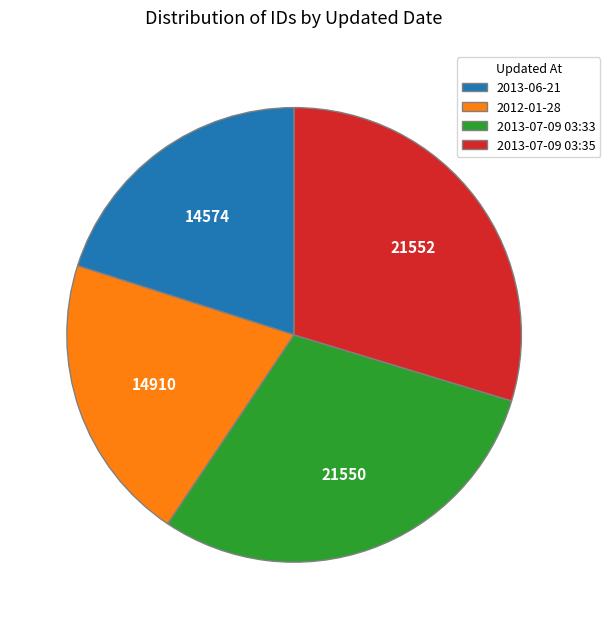

Combined, do 2013-07-09 03:33 and 2013-07-09 03:35 account for over 50%?

Yes